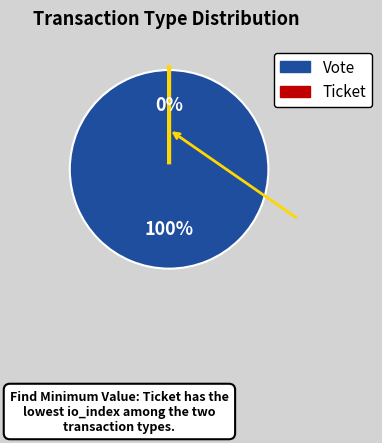

To the nearest percent, what portion does Vote represent?

100%